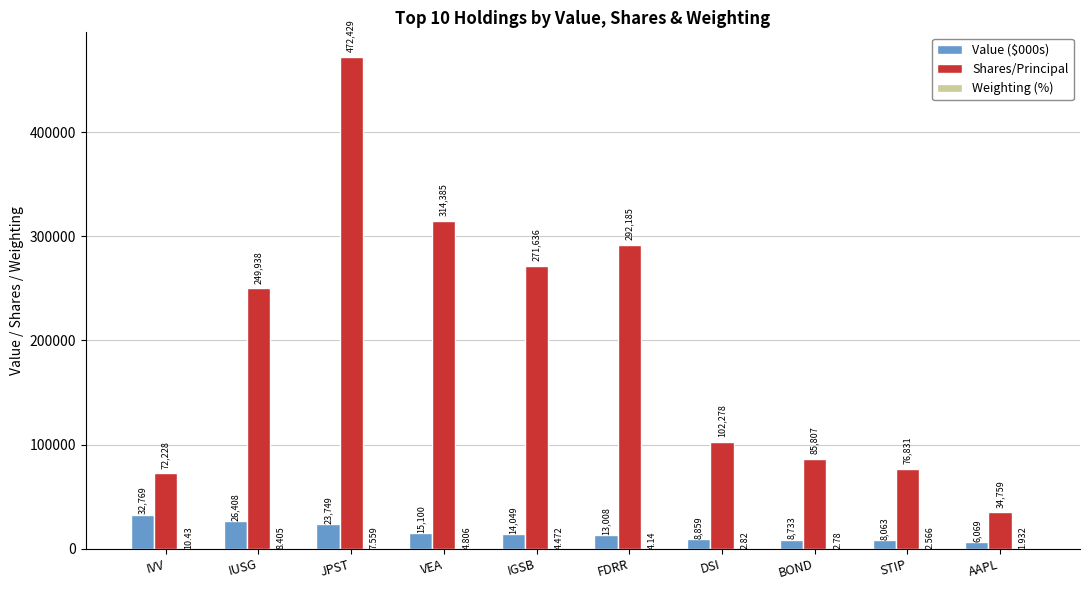

Are the bars grouped side by side (vs. stacked)?

Yes